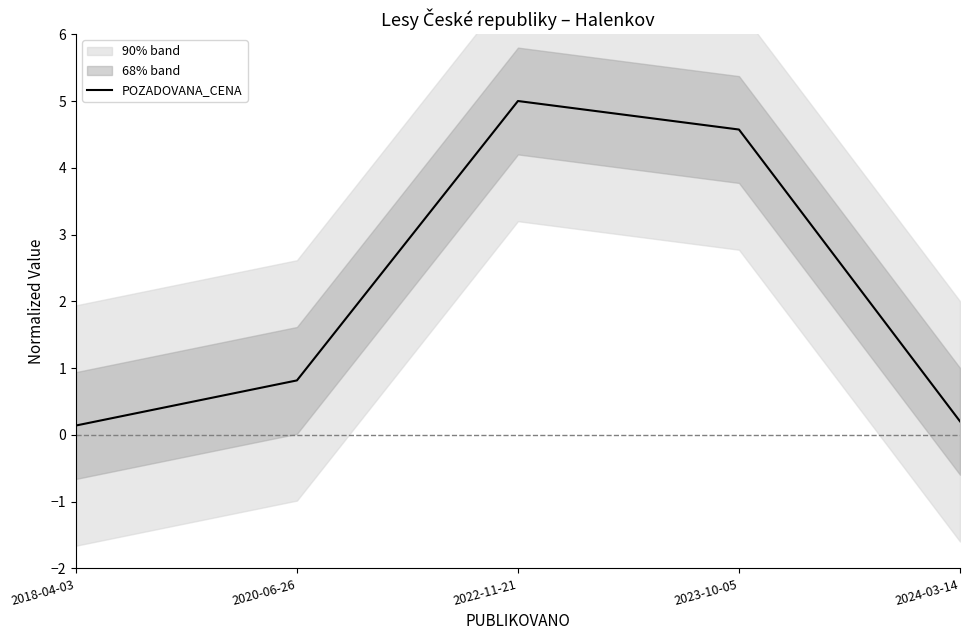

What value does the data have at 2022-11-21?

5.0